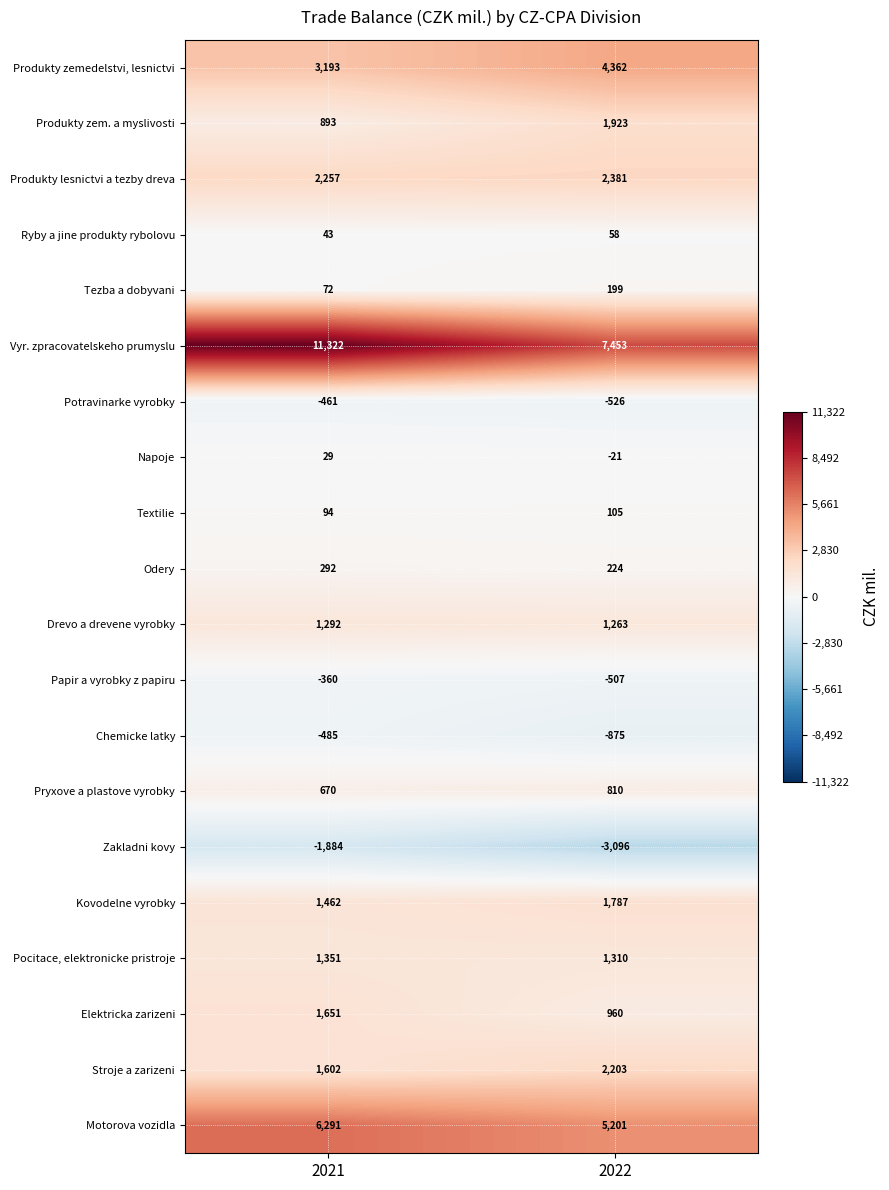

What is the average value of the Textilie series?

100